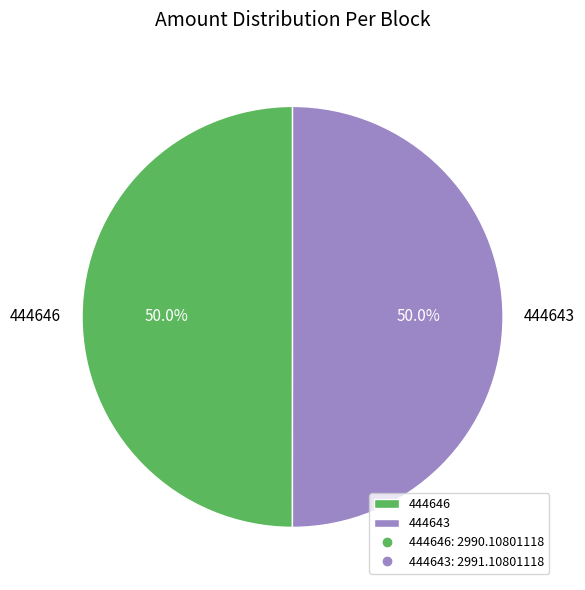

Combined, do 444643 and 444646 account for over 50%?

Yes